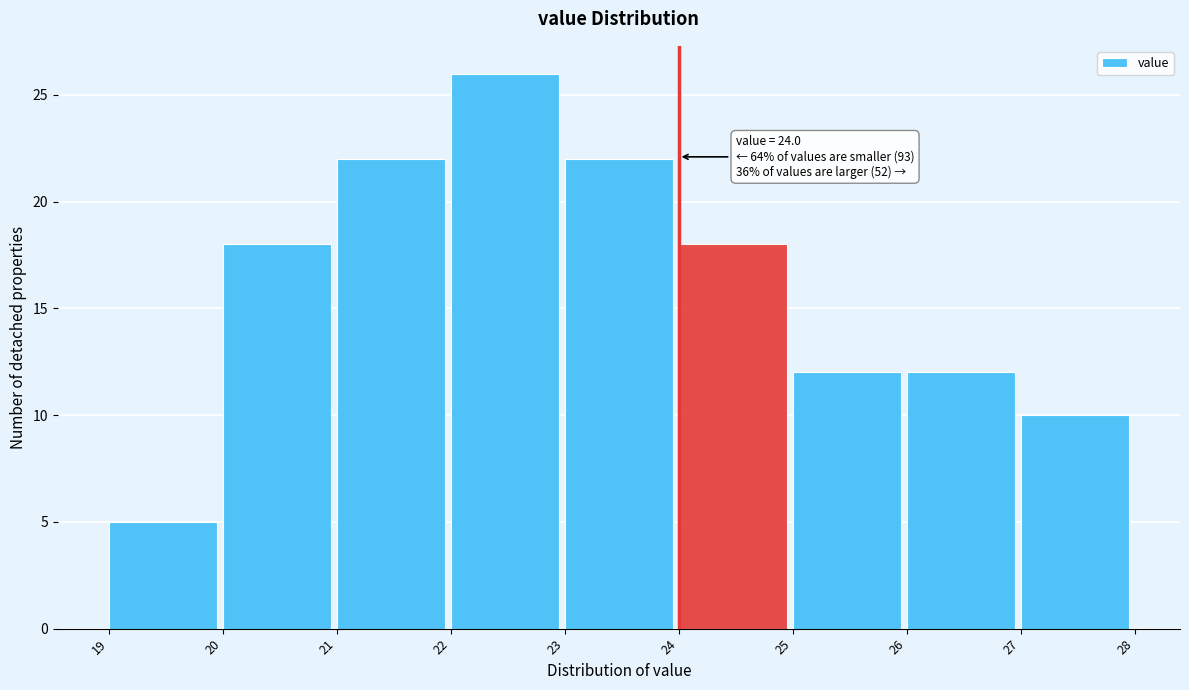

Which range on the x-axis has the tallest bar?

22 to 23